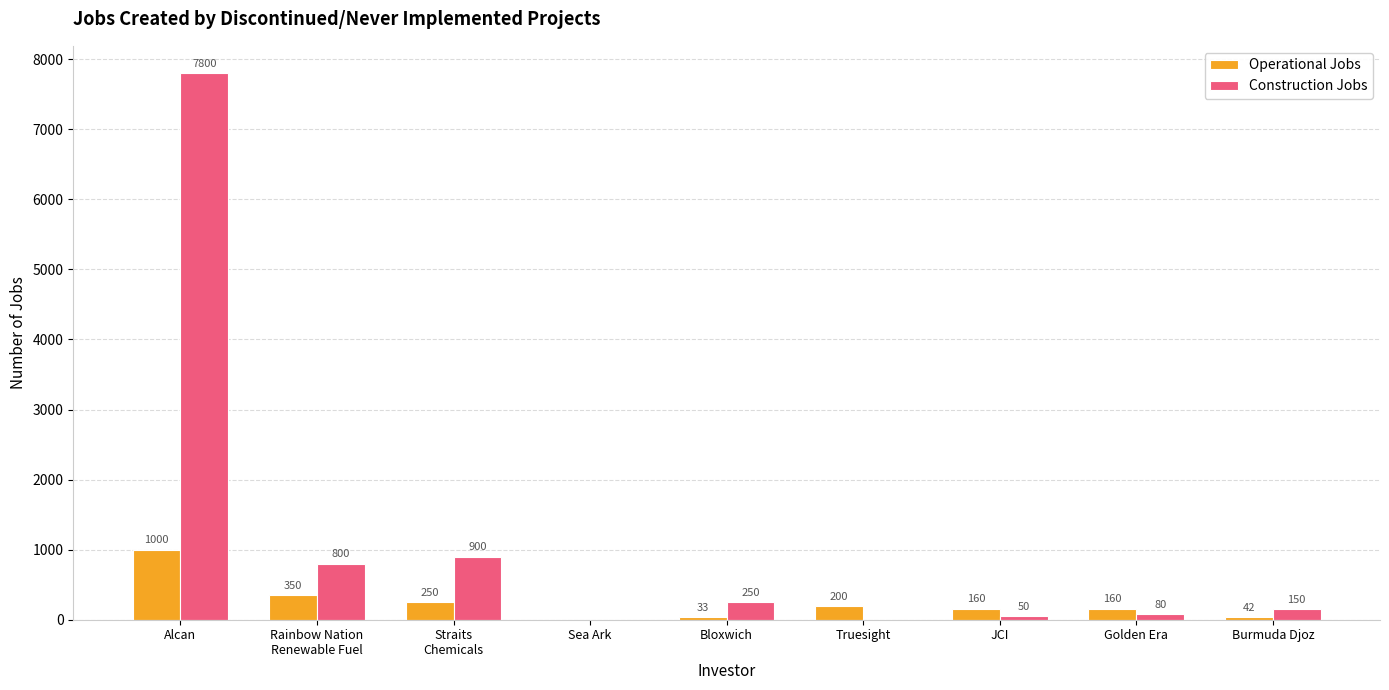

Count the number of data series in this chart.

2